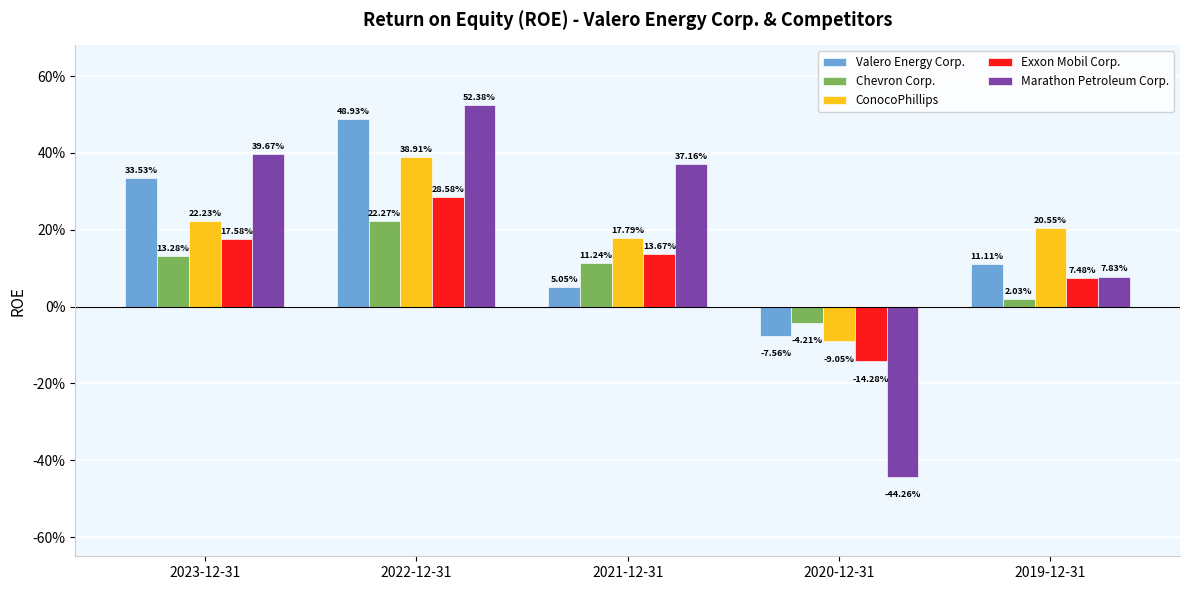

What is the label of the 3rd bar from the right?

2021-12-31